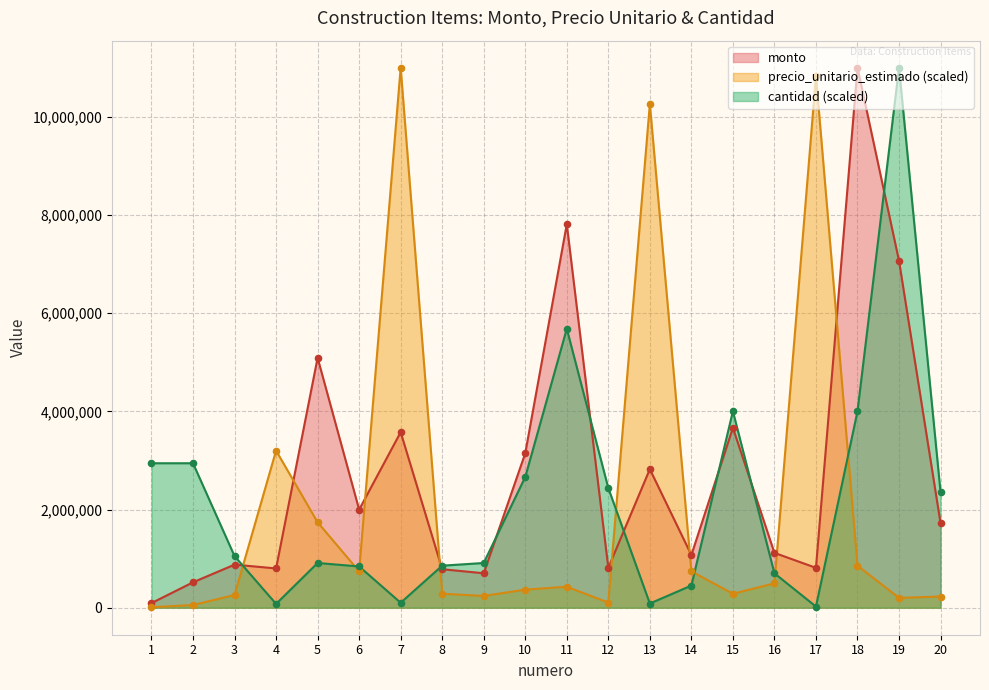

At how many categories does at least one series exceed 1573569?

15